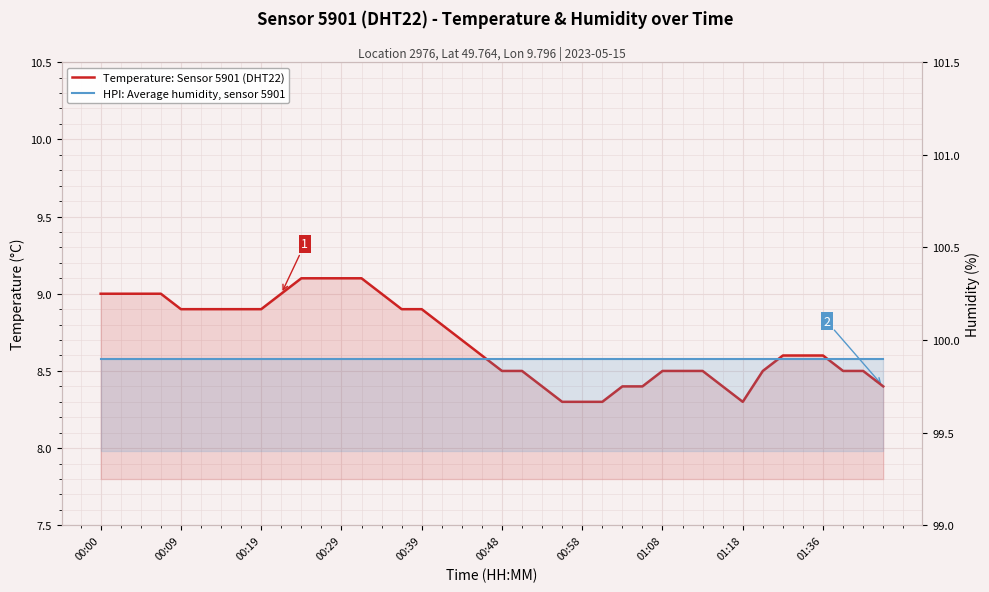

True or false: HPI: Average humidity, sensor 5901 and Temperature: Sensor 5901 (DHT22) intersect in this chart.

False